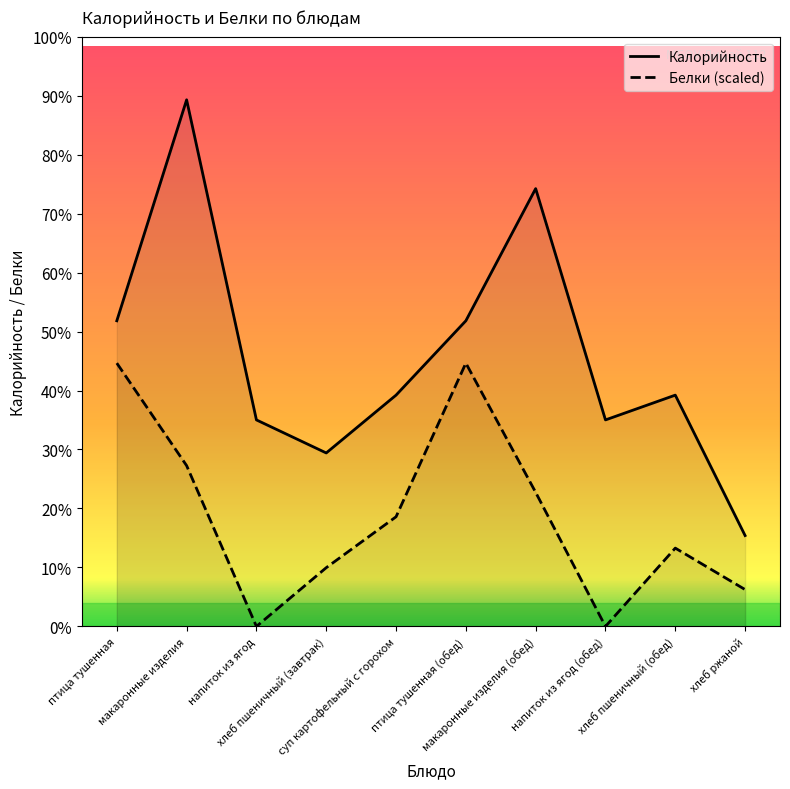

True or false: Белки and Калорийность intersect in this chart.

False